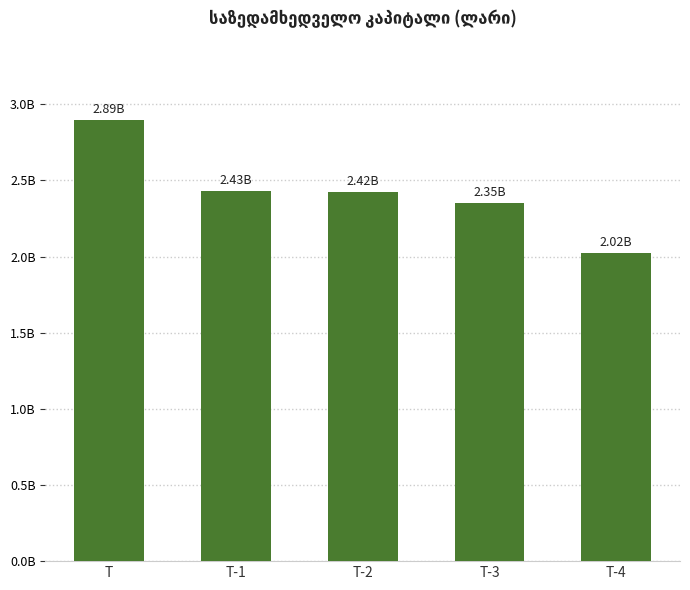

Where is the data nearest to the value 2457602538?

T-1